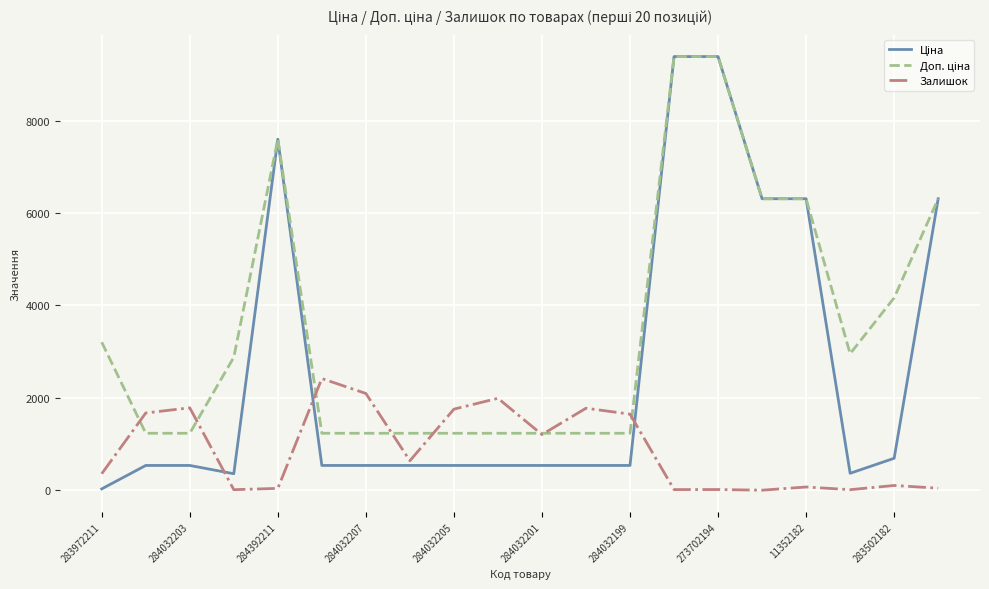

What is the minimum value shown in the chart?

4.0